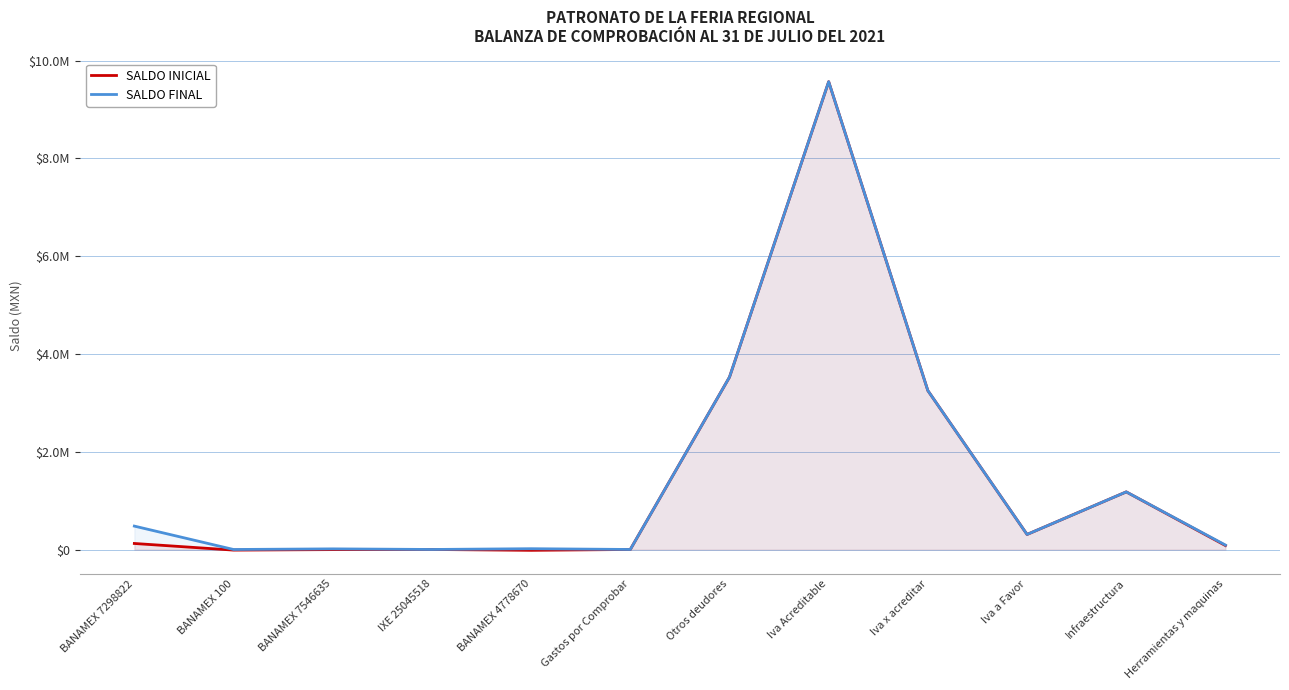

Rank the categories by SALDO FINAL value from highest to lowest.

Iva Acreditable, Otros deudores, Iva x acreditar, Infraestructura, BANAMEX 7298822, Iva a Favor, Herramientas y maquinas, BANAMEX 4778670, BANAMEX 7546635, IXE 25045518, Gastos por Comprobar, BANAMEX 100